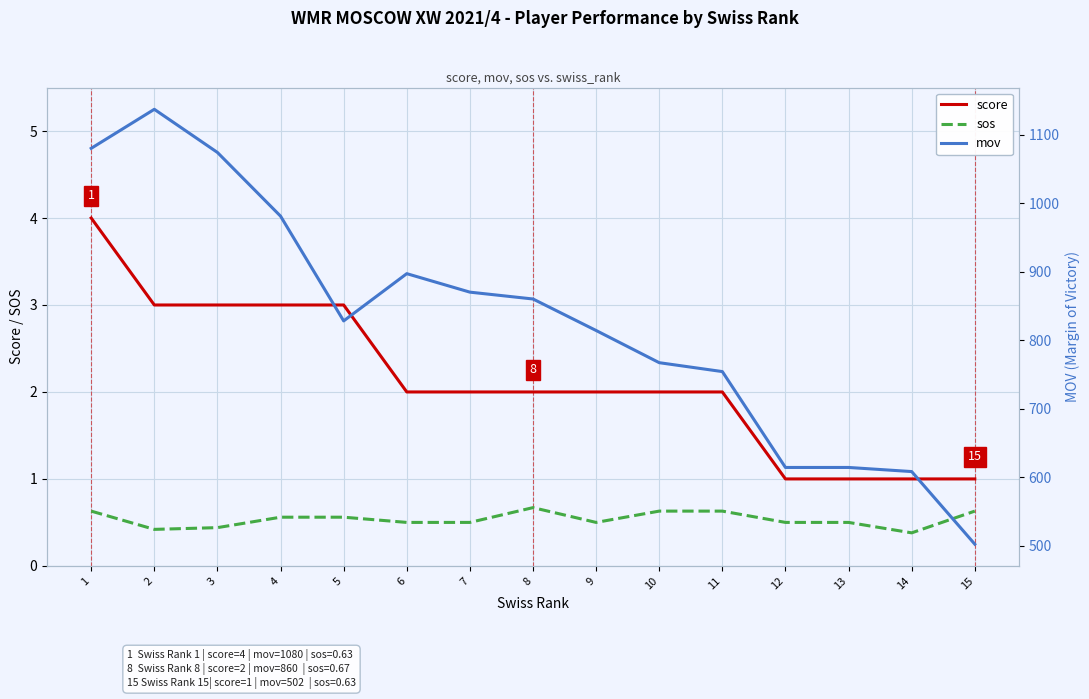

At which label is mov closest to 819?

9